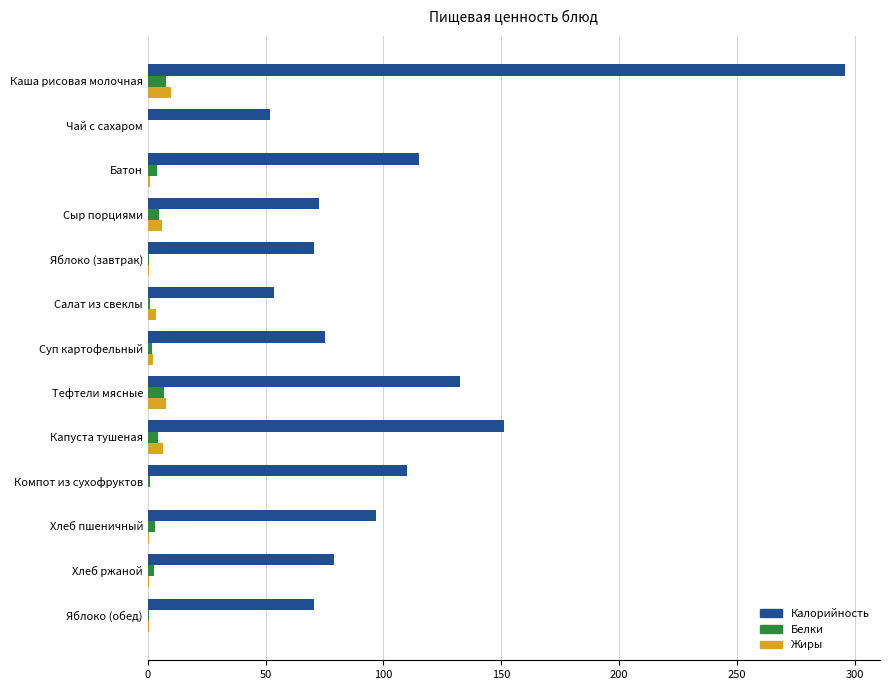

The Калорийность series shows 23.3 at Яблоко (завтрак). True or false?

False